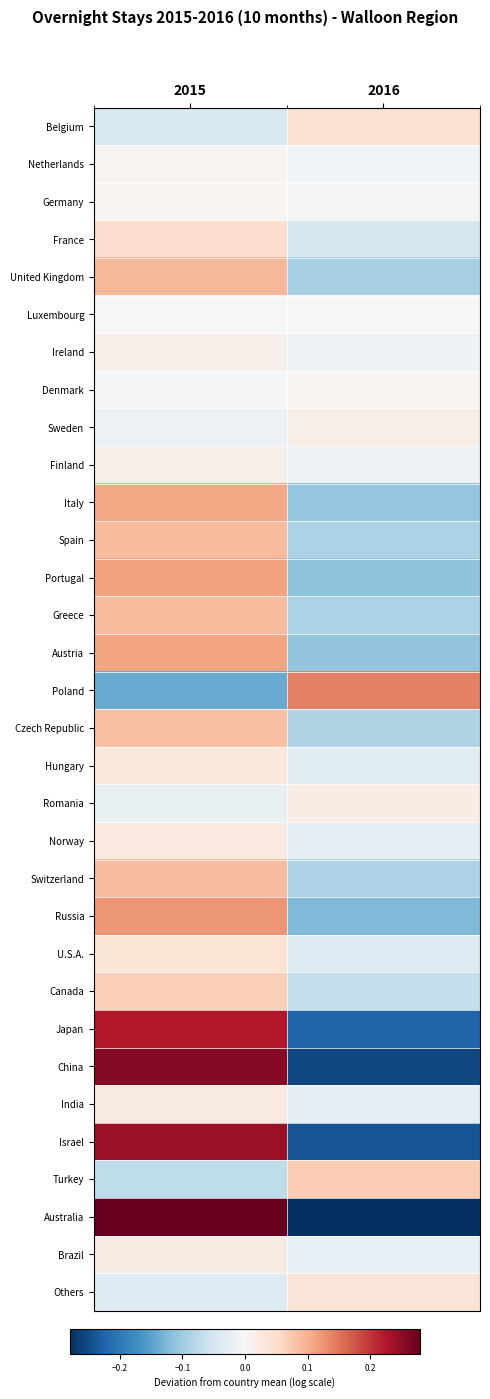

Reading left to right, extract all data points from this chart.

Belgium: 2015=-0.0	2016=0.0
Netherlands: 2015=0.0	2016=-0.0
Germany: 2015=0.0	2016=-0.0
France: 2015=0.0	2016=-0.0
United Kingdom: 2015=0.1	2016=-0.1
Luxembourg: 2015=0.0	2016=-0.0
Ireland: 2015=0.0	2016=-0.0
Denmark: 2015=-0.0	2016=0.0
Sweden: 2015=-0.0	2016=0.0
Finland: 2015=0.0	2016=-0.0
Italy: 2015=0.1	2016=-0.1
Spain: 2015=0.1	2016=-0.1
Portugal: 2015=0.1	2016=-0.1
Greece: 2015=0.1	2016=-0.1
Austria: 2015=0.1	2016=-0.1
Poland: 2015=-0.1	2016=0.1
Czech Republic: 2015=0.1	2016=-0.1
Hungary: 2015=0.0	2016=-0.0
Romania: 2015=-0.0	2016=0.0
Norway: 2015=0.0	2016=-0.0
Switzerland: 2015=0.1	2016=-0.1
Russia: 2015=0.1	2016=-0.1
U.S.A.: 2015=0.0	2016=-0.0
Canada: 2015=0.1	2016=-0.1
Japan: 2015=0.2	2016=-0.2
China: 2015=0.3	2016=-0.3
India: 2015=0.0	2016=-0.0
Israel: 2015=0.2	2016=-0.2
Turkey: 2015=-0.1	2016=0.1
Australia: 2015=0.3	2016=-0.3
Brazil: 2015=0.0	2016=-0.0
Others: 2015=-0.0	2016=0.0